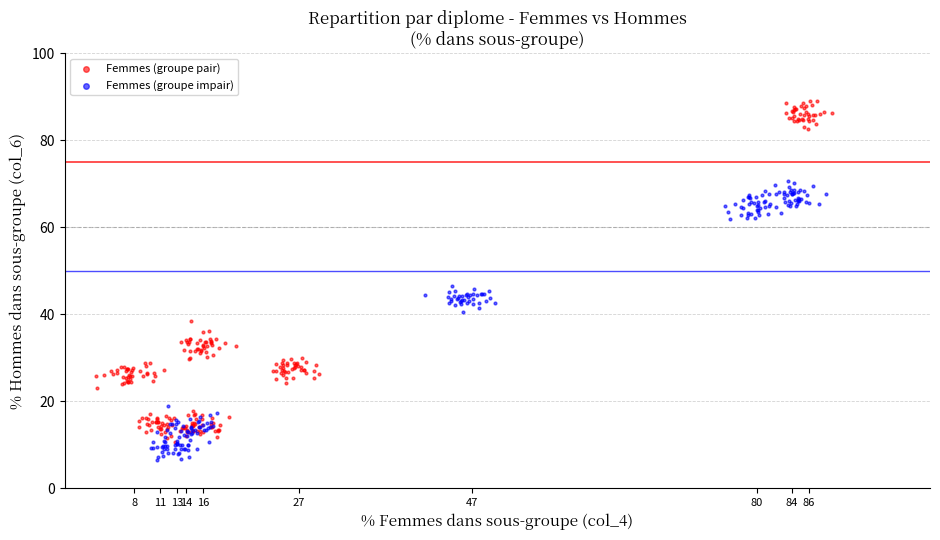

Which series contains the lowest Y value?

Femmes (groupe impair)